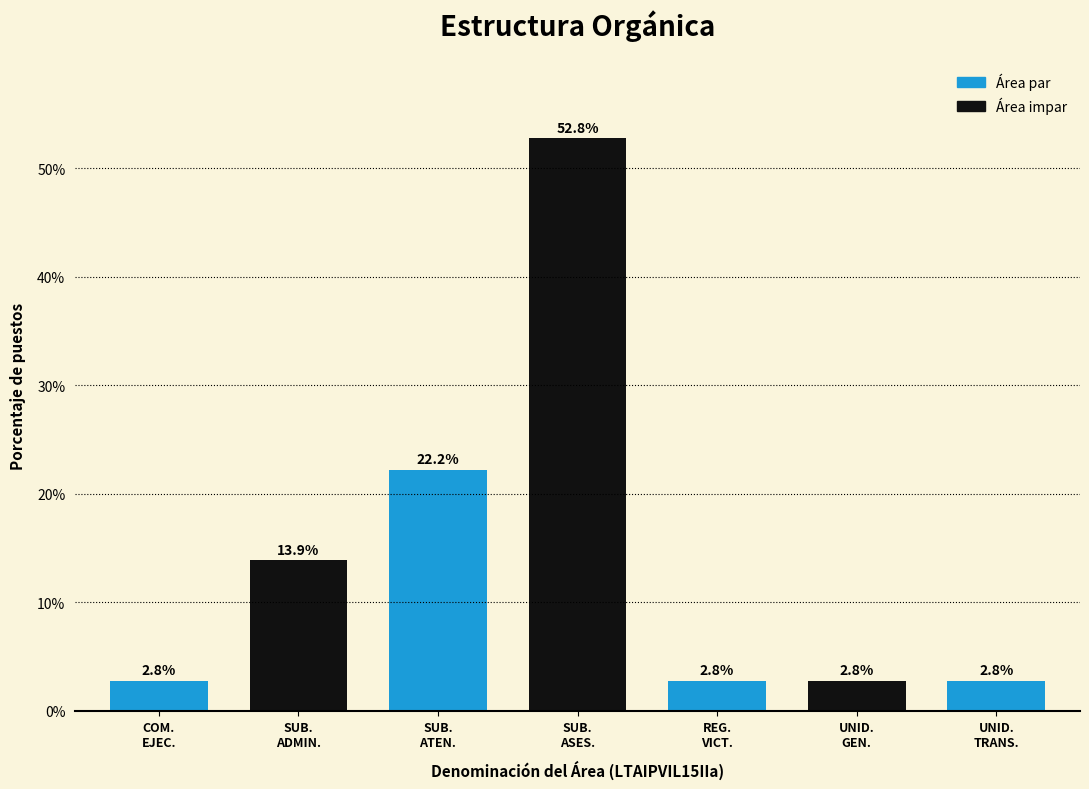

Reading right to left, list all the values displayed in this chart.

2.8	2.8	2.8	52.8	22.2	13.9	2.8